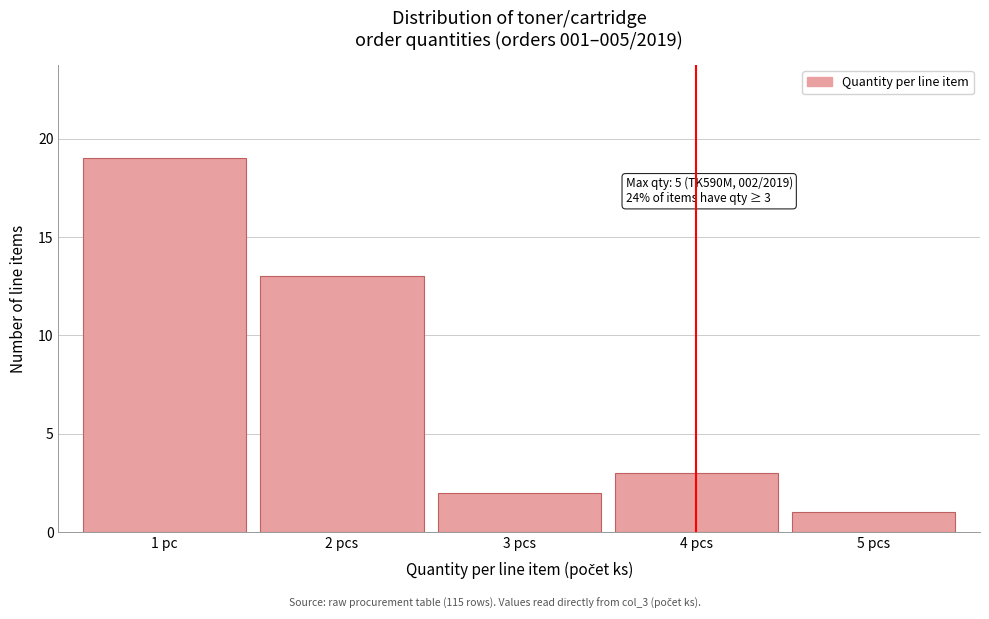

Reading left to right, extract all data points from this chart.

19	13	2	3	1